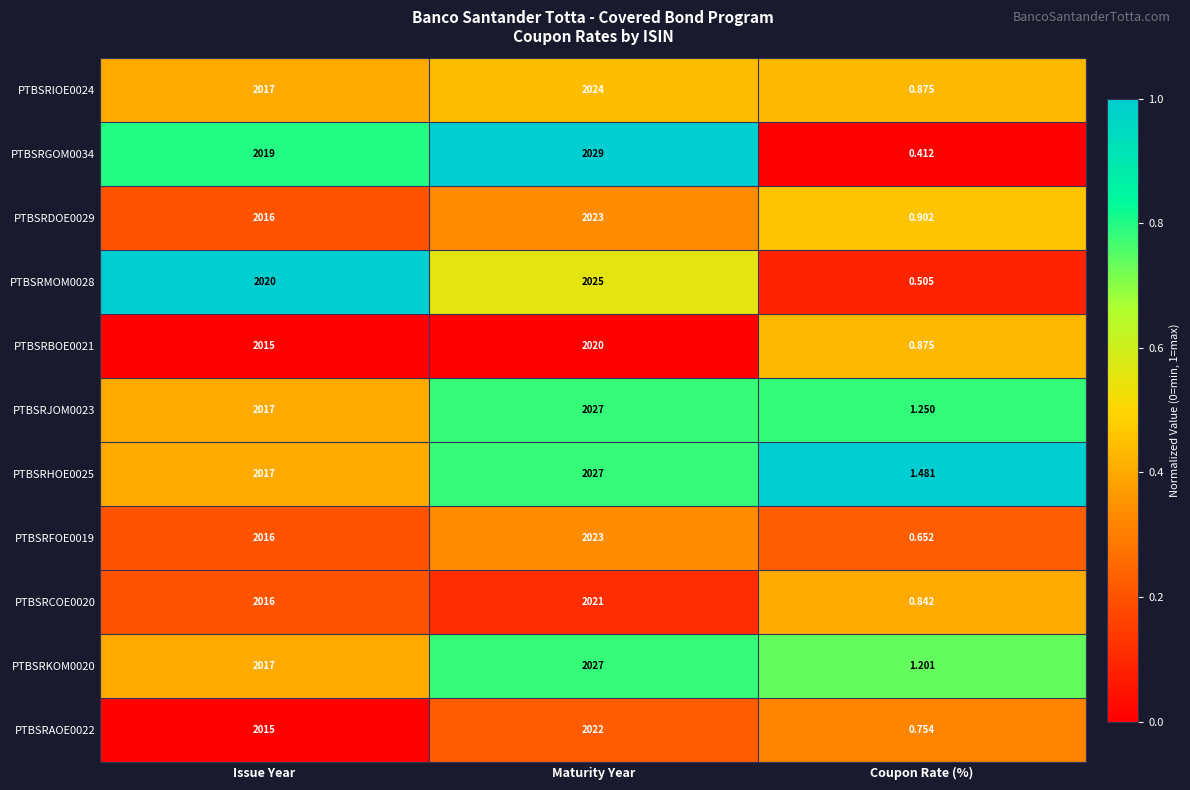

Which label corresponds to the largest value in the chart?

Maturity Year